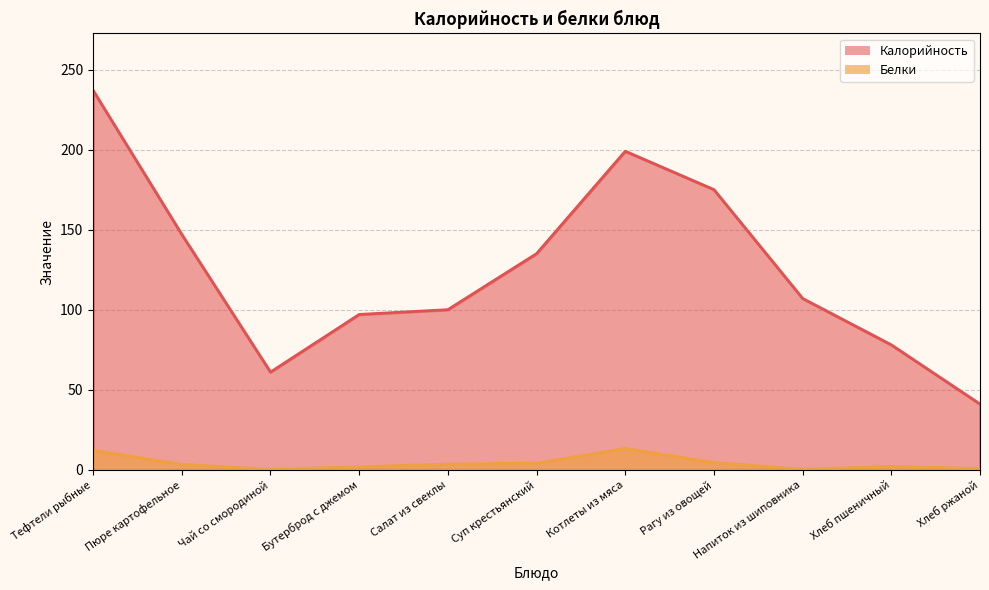

How many data points in Белки are above 3?

6